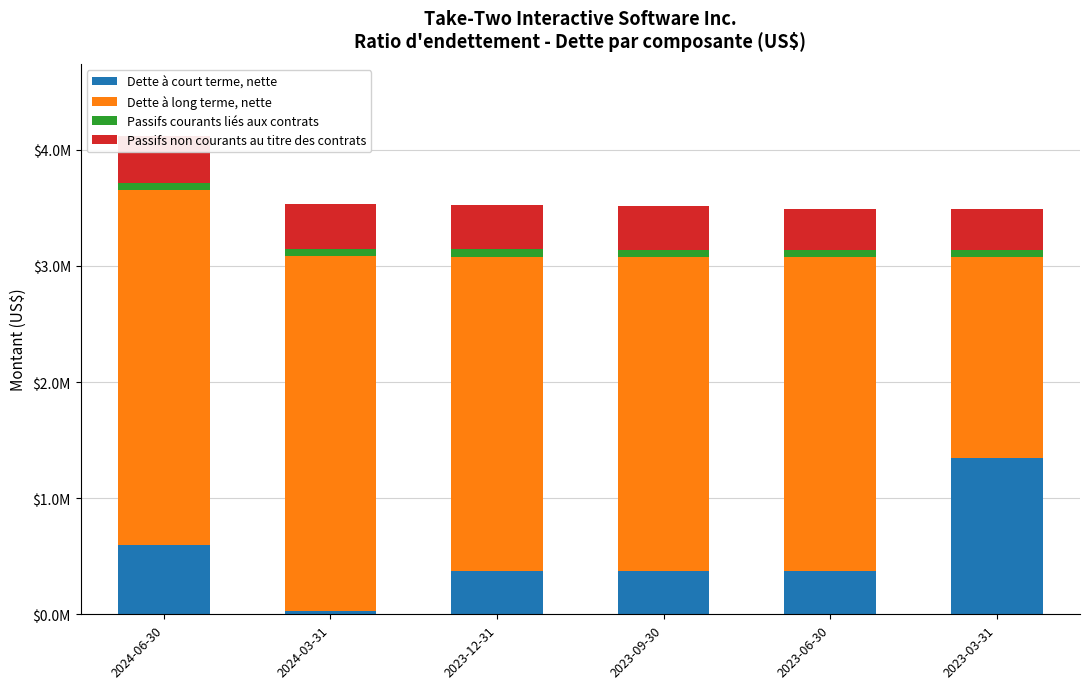

What is the lowest value of the Dette à long terme, nette series?

1733000